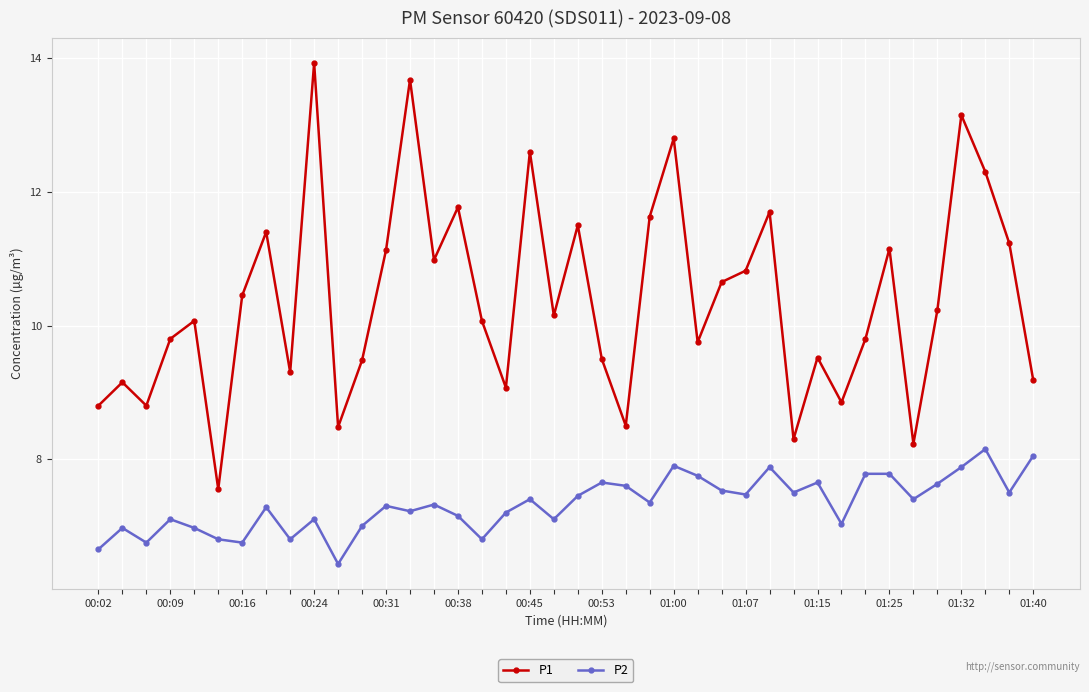

List the series in order of their peak value, lowest first.

P2, P1